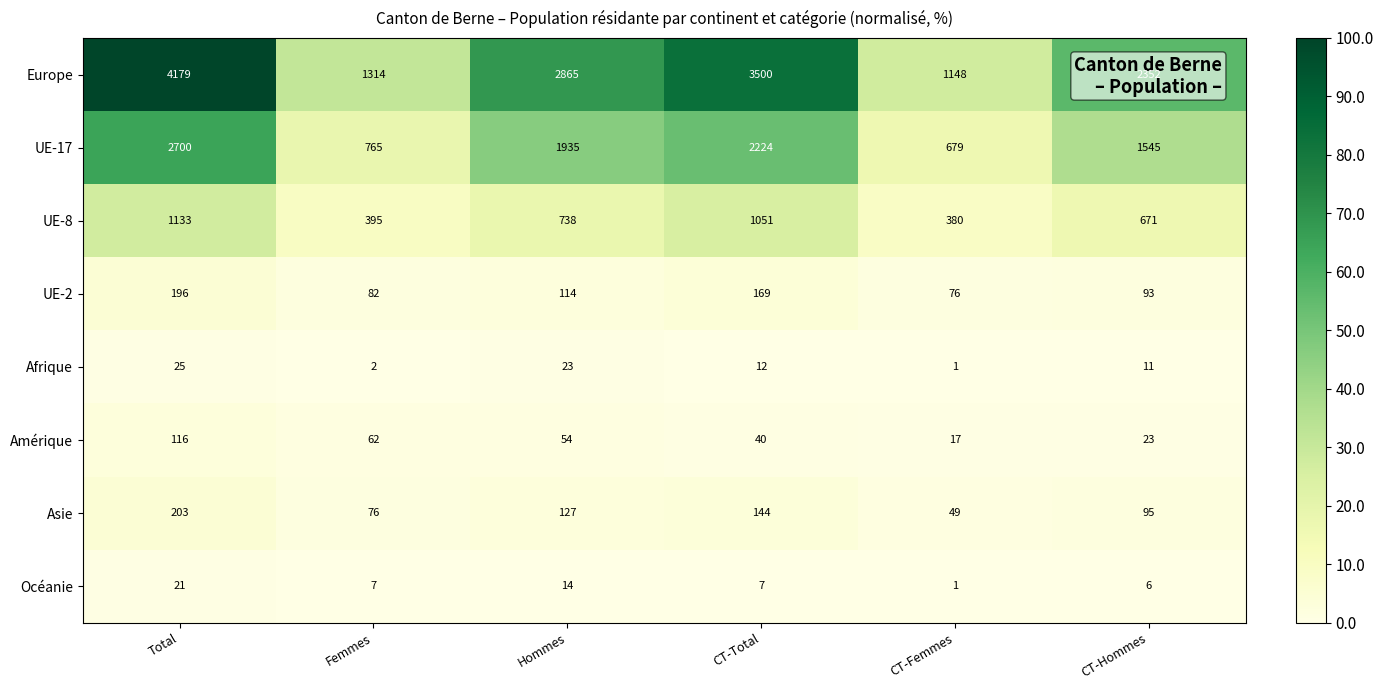

Which category has the highest value in the Océanie series?

Total